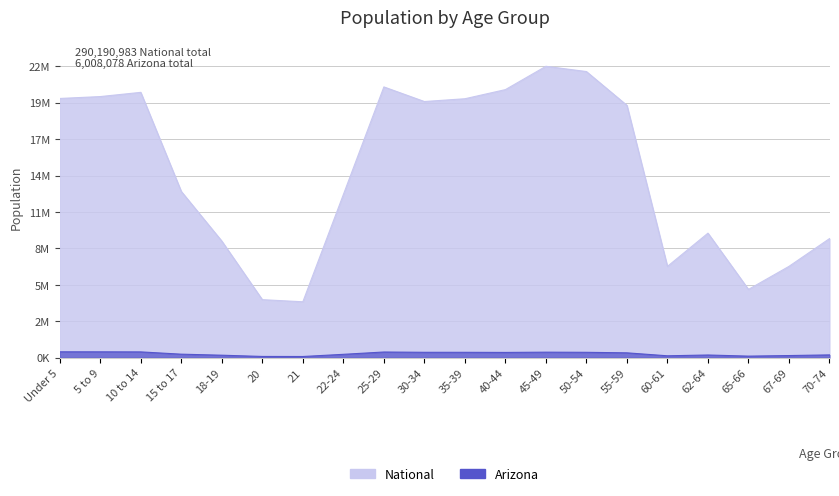

Which series has the widest spread of values?

National